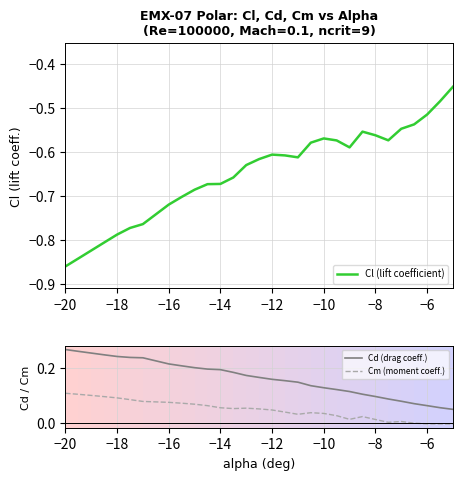

True or false: Cl (lift coefficient) and Cd (drag coeff.) cross at least once.

False